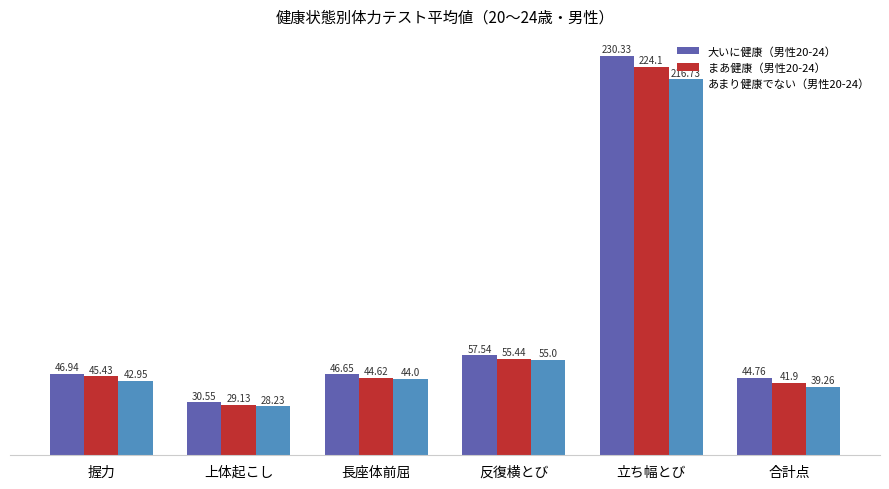

Where is まあ健康（男性20-24） nearest to the value 126?

反復横とび